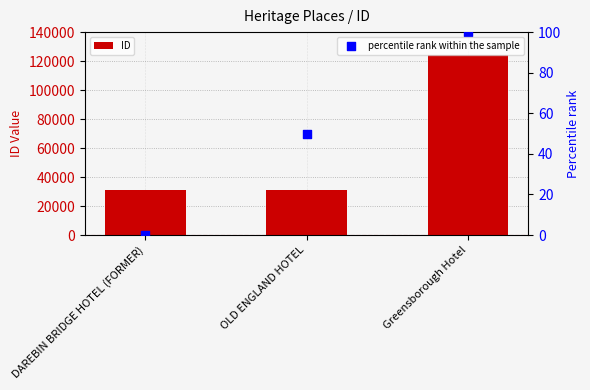

Which series reaches the maximum Y coordinate?

ID